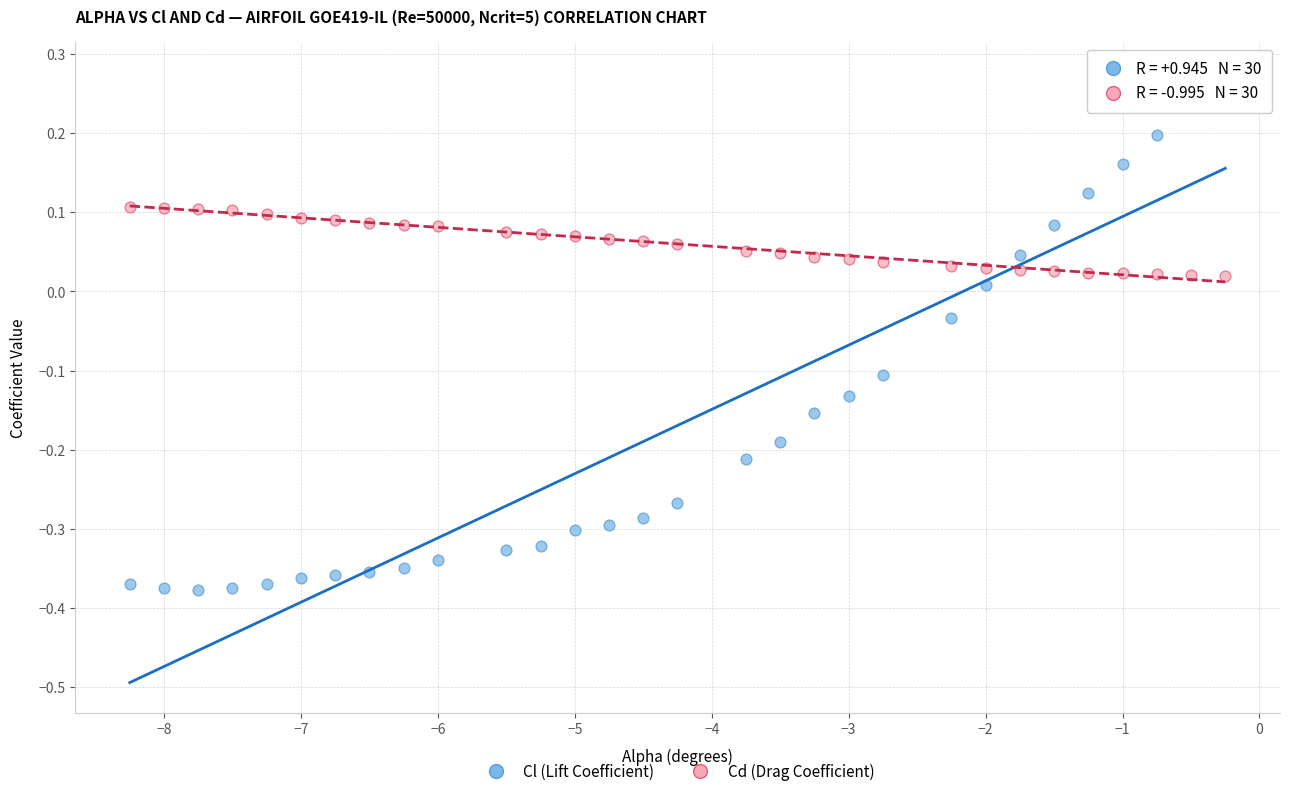

What are all the series names shown in the legend?

Cl (Lift Coefficient), Cd (Drag Coefficient)